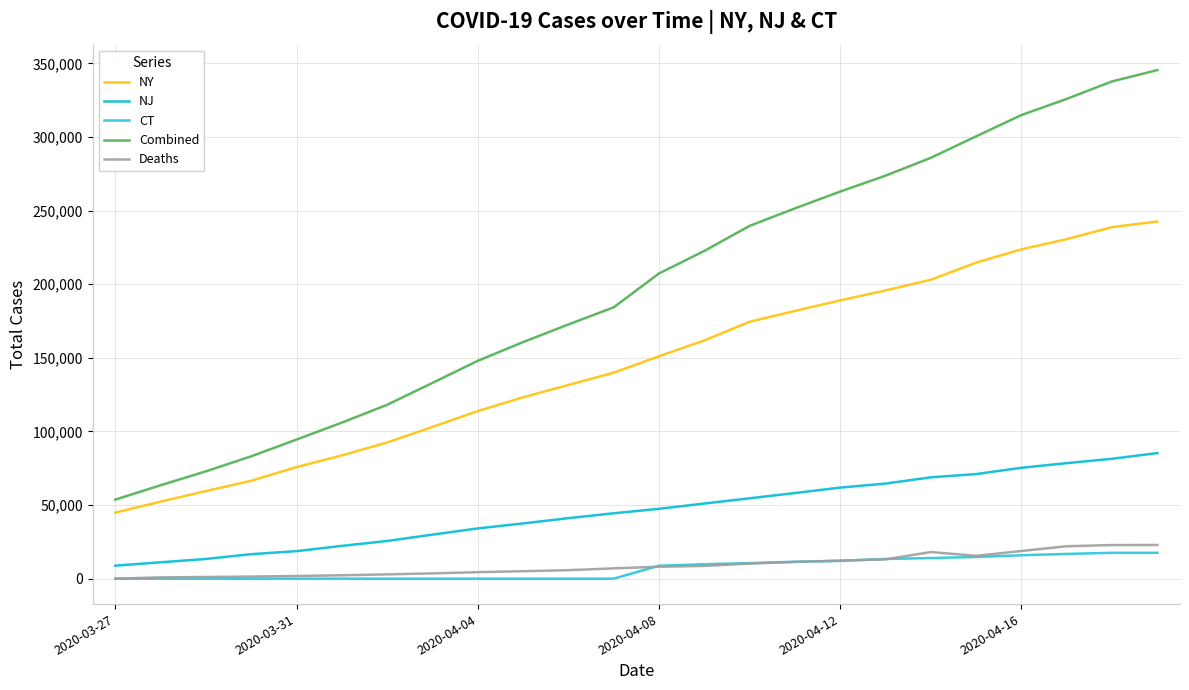

True or false: CT and NJ cross at least once.

False